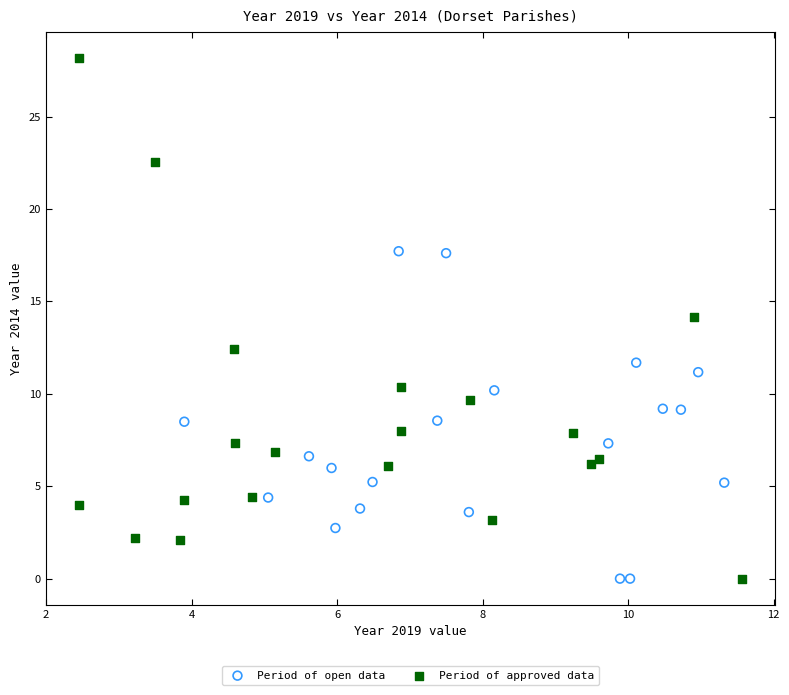

Which series has the largest Y range (max minus min)?

Period of approved data